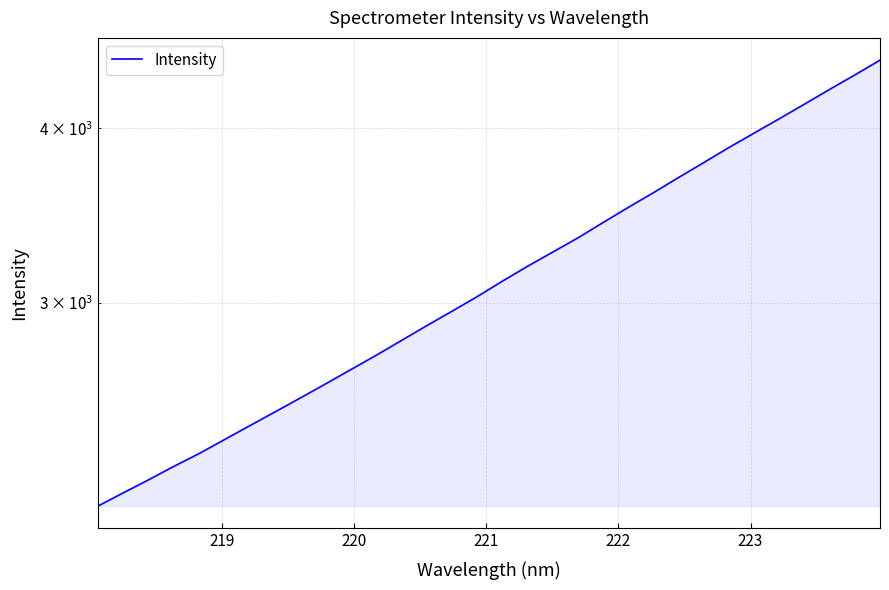

Count the number of values greater than 3108.

16